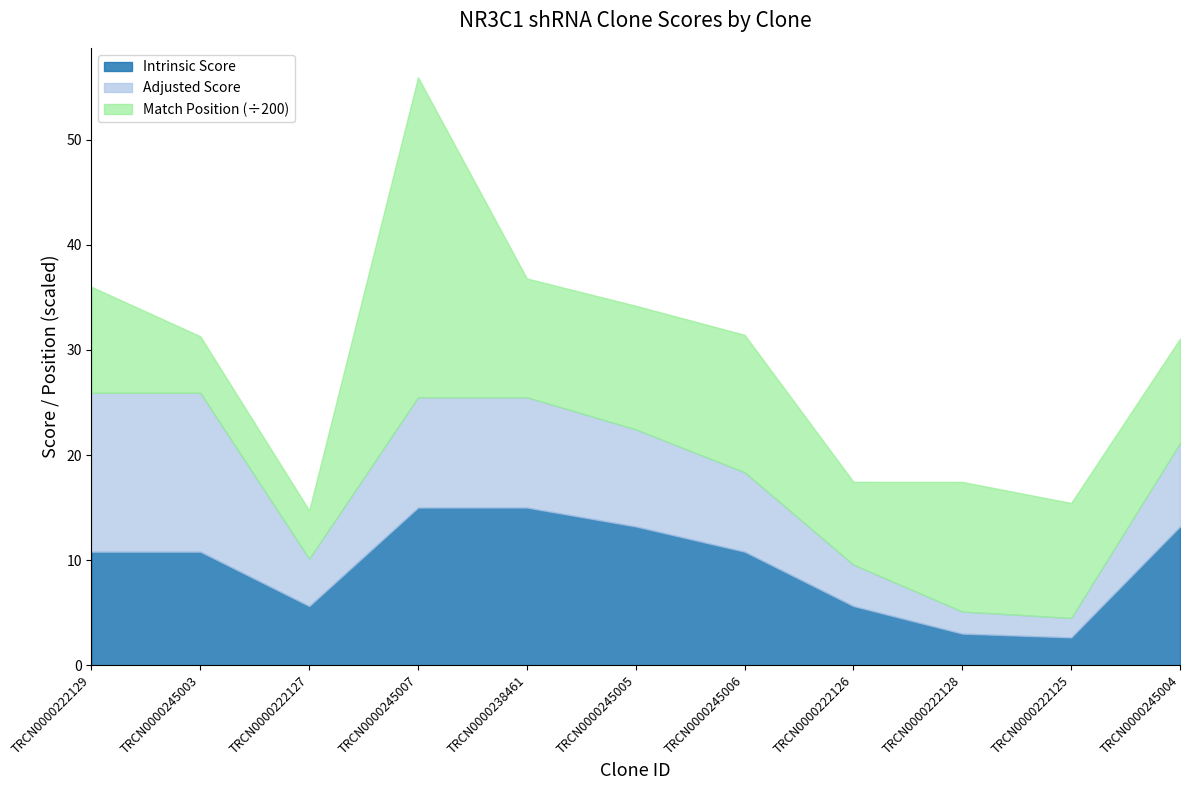

The value of Match Position at TRCN0000222125 is 3398.9. True or false?

False